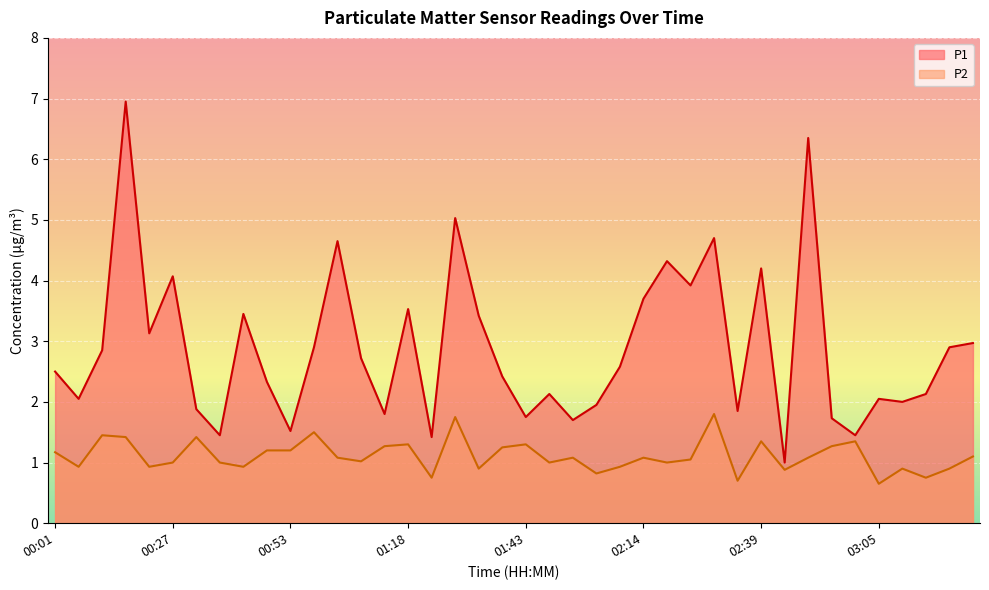

What is the difference between the maximum and minimum values in the P1 series?

6.0